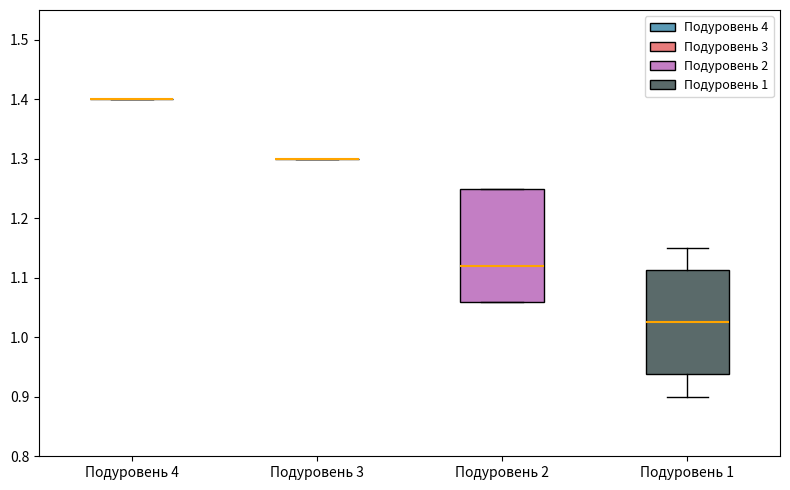

Reading left to right, transcribe this box plot: for each box, give where its median line is, the range the box spans, and where its two whiskers end, as read against the y-axis. The values are not printed on the chart, so give them approximately, as read against the axis.

Подуровень 4: box collapsed to a line at 1.40, whiskers 1.40 to 1.40
Подуровень 3: box collapsed to a line at 1.30, whiskers 1.30 to 1.30
Подуровень 2: median 1.12, box 1.06 to 1.25, whiskers 1.06 to 1.25
Подуровень 1: median 1.03, box 0.94 to 1.11, whiskers 0.90 to 1.15